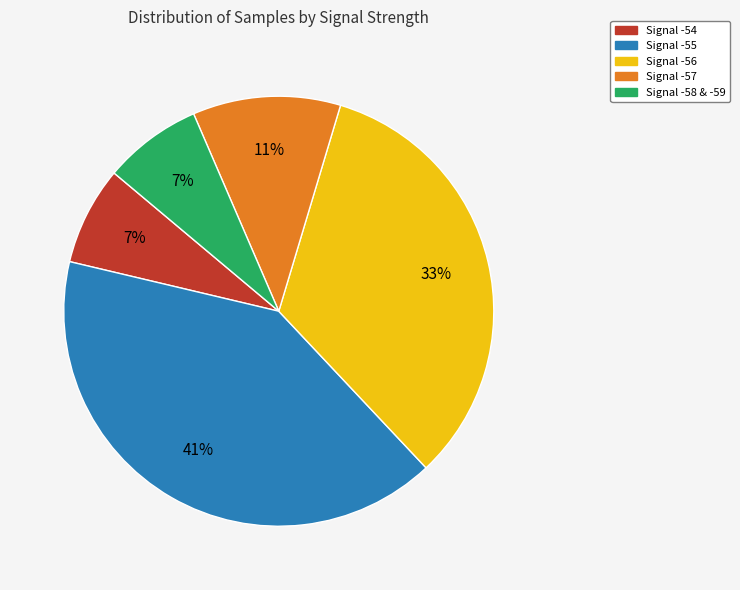

Count the number of slices in the pie.

5